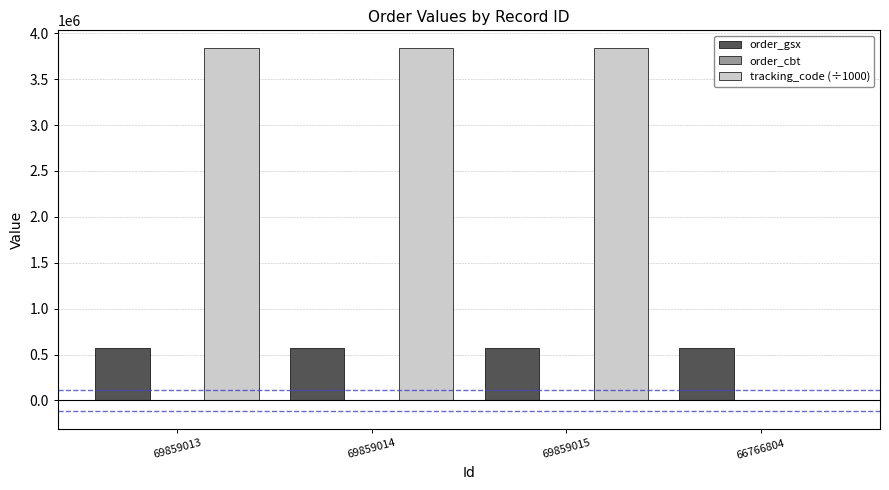

Is the value of tracking_code (÷1000) at 69859014 greater than the value of order_gsx at 69859014?

Yes